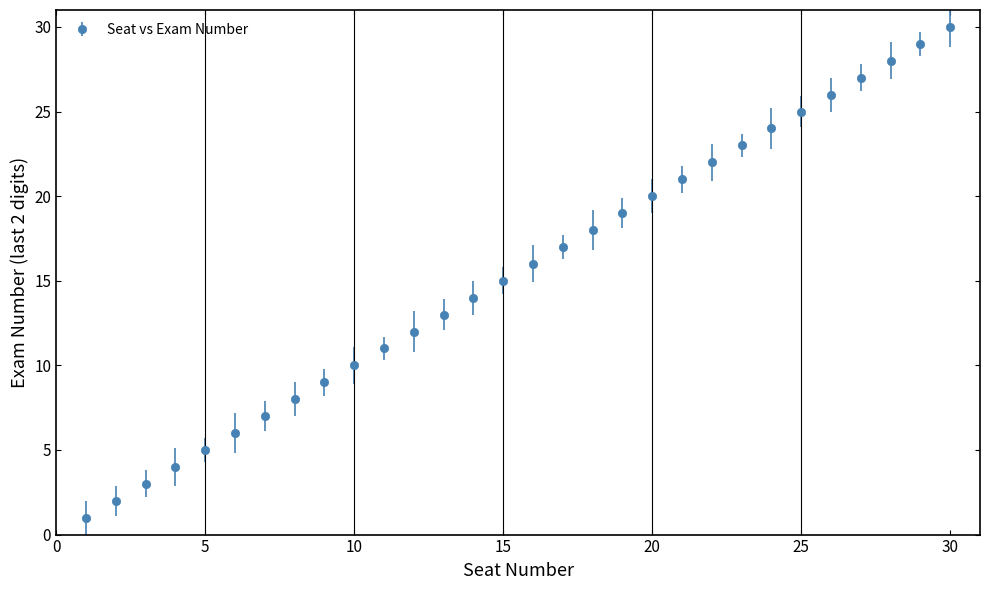

True or false: there are more than 1 points higher than both neighbors.

False